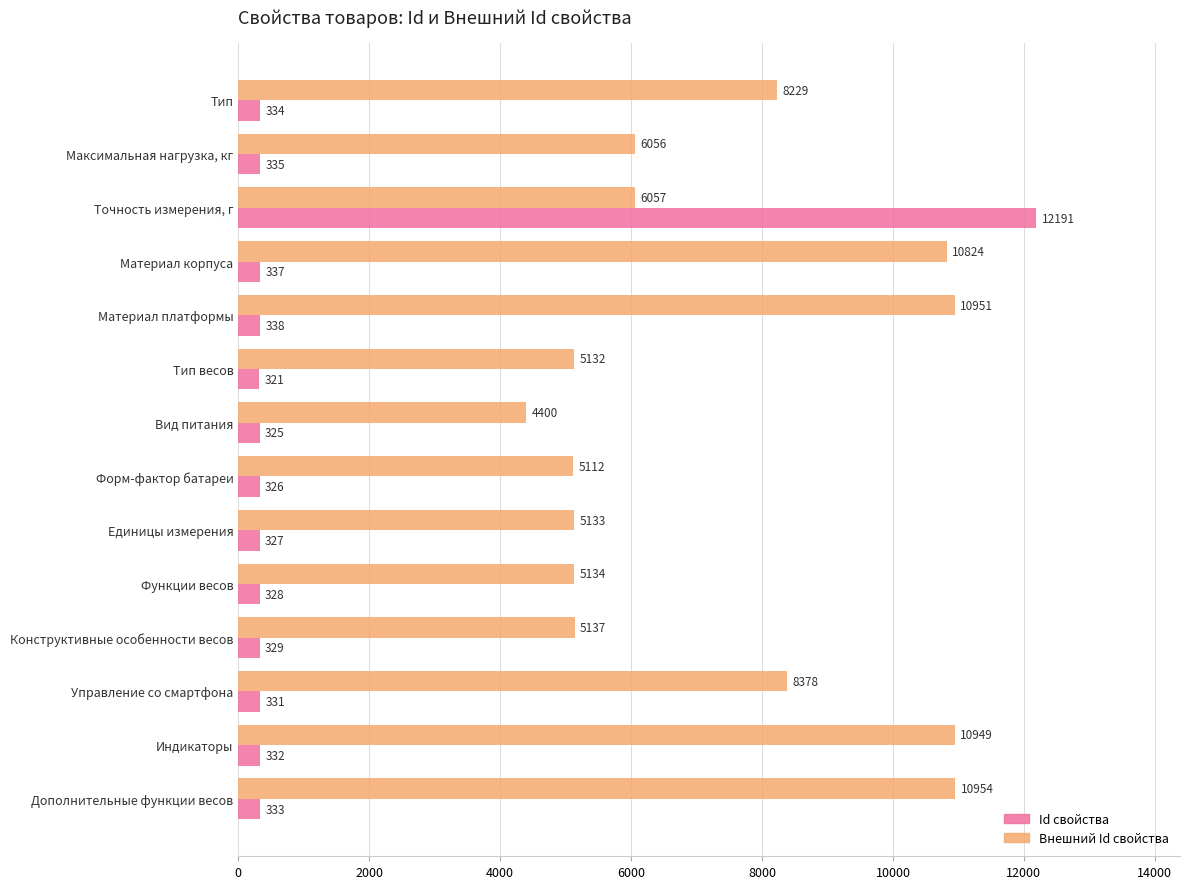

How many data points in Внешний Id свойства are less than 6057?

7